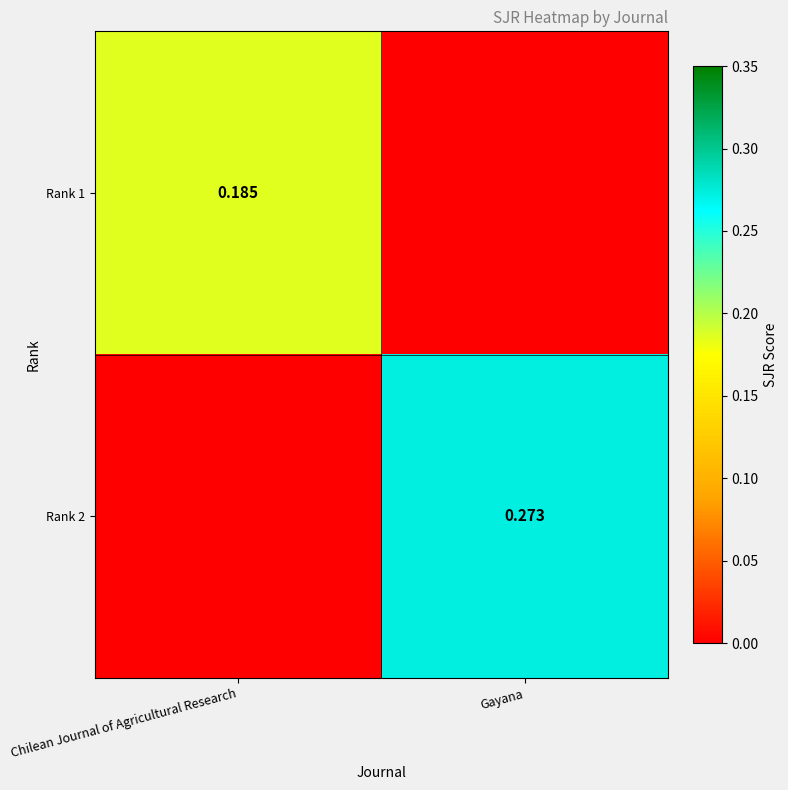

Is the value of Rank 1 at Chilean Journal of Agricultural Research greater than the value of Rank 2 at Gayana?

No